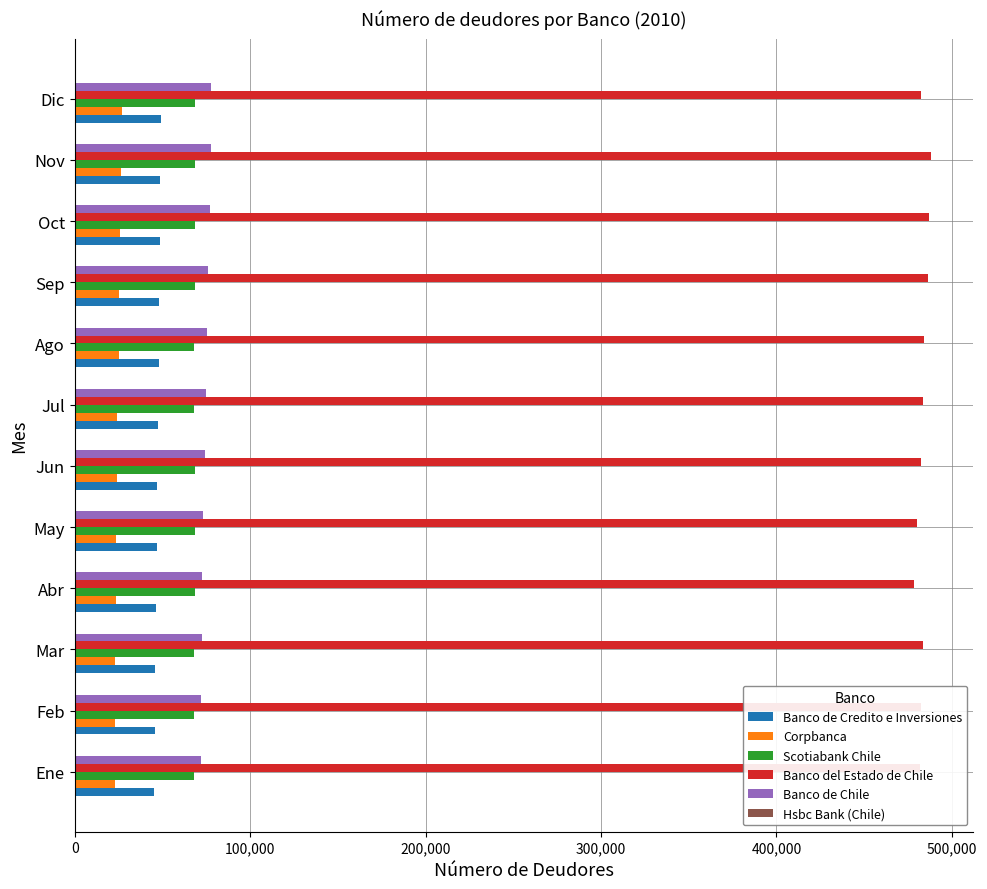

What is the approximate value of Banco de Credito e Inversiones at May?

46690